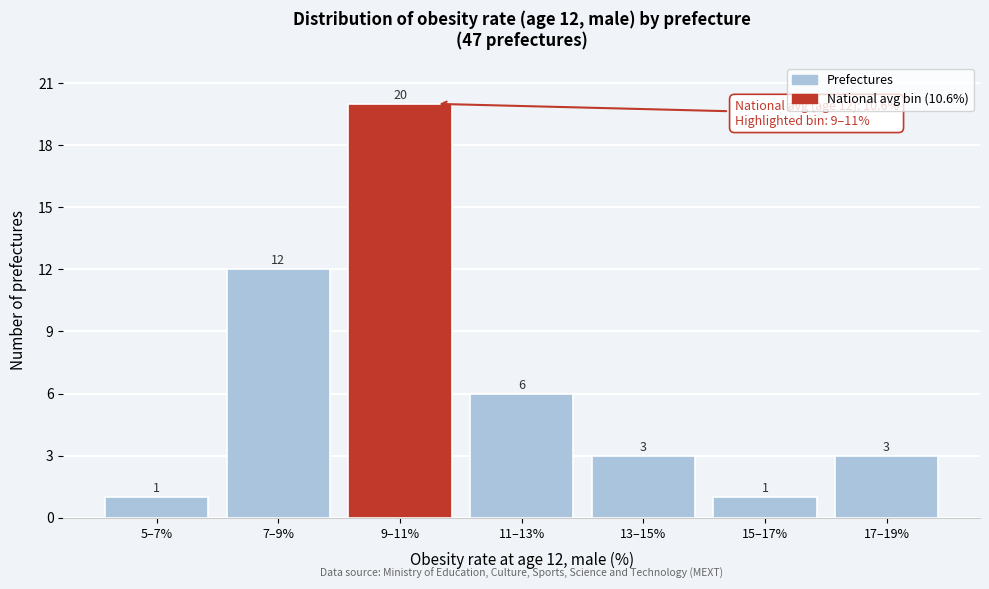

Reading right to left, what are all the values shown in this chart?

17–19%=3	15–17%=1	13–15%=3	11–13%=6	9–11%=20	7–9%=12	5–7%=1